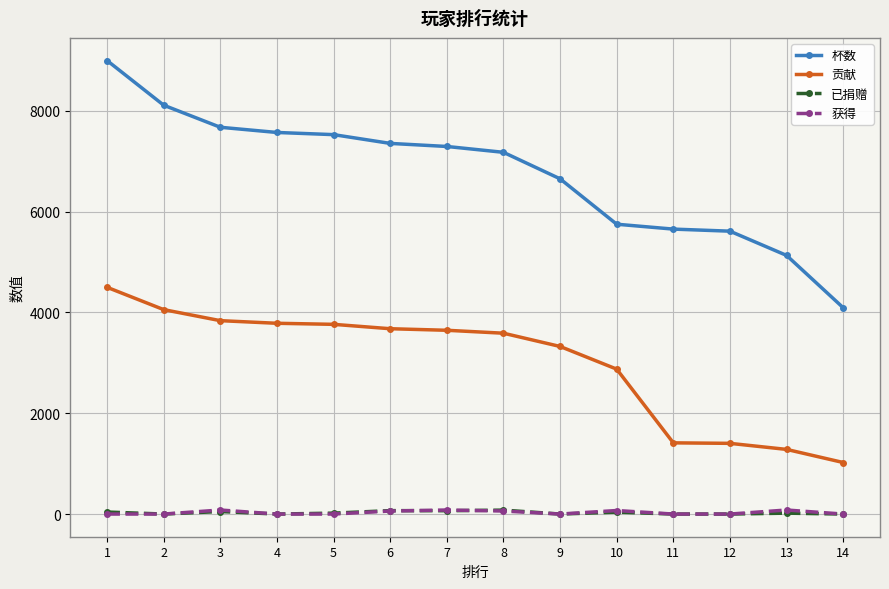

How many 获得 values are between 0 and 70?

11